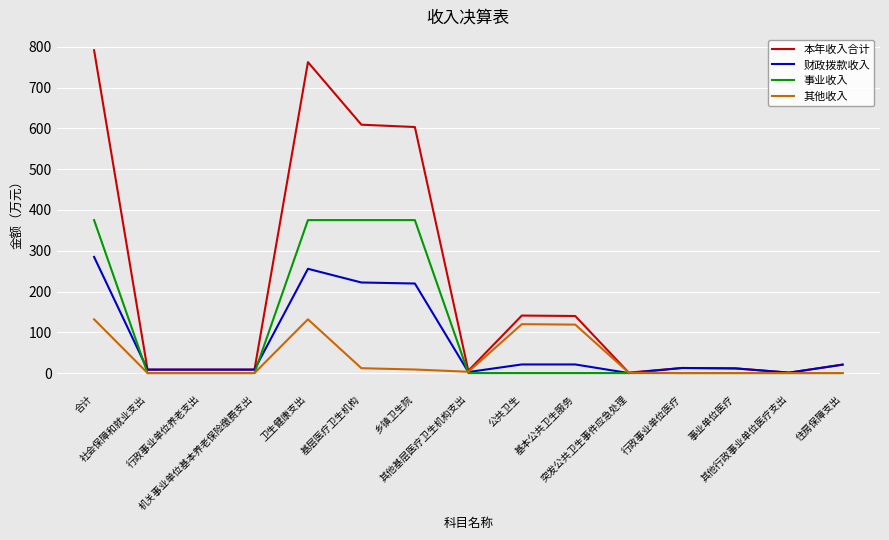

At which label does 本年收入合计 first exceed 12?

合计